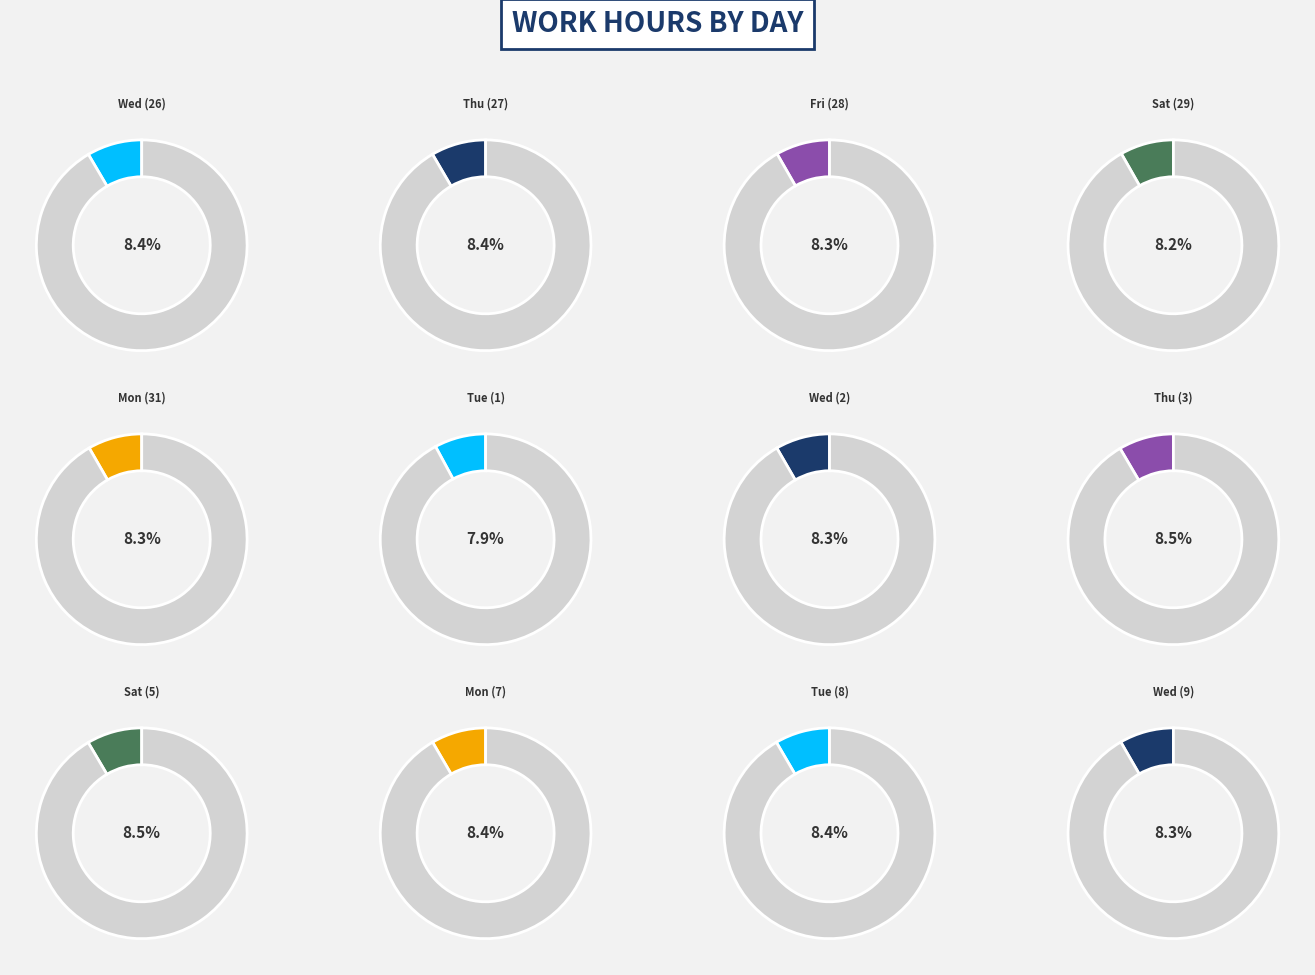

What is the smallest slice in the pie chart?

Tue (1)